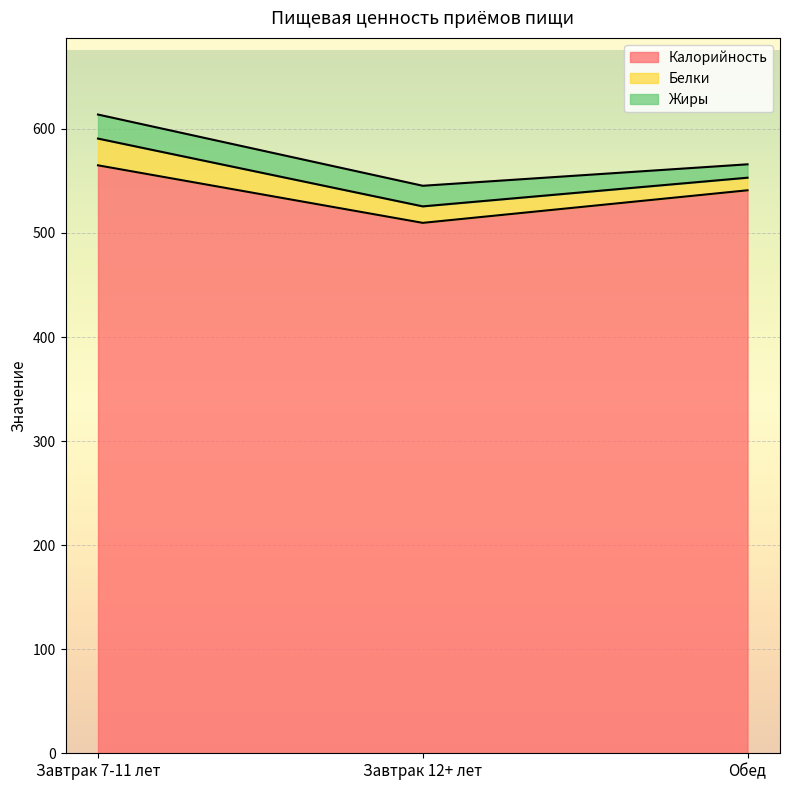

Is it true that Белки equals 25.7 at Завтрак 7-11 лет?

True